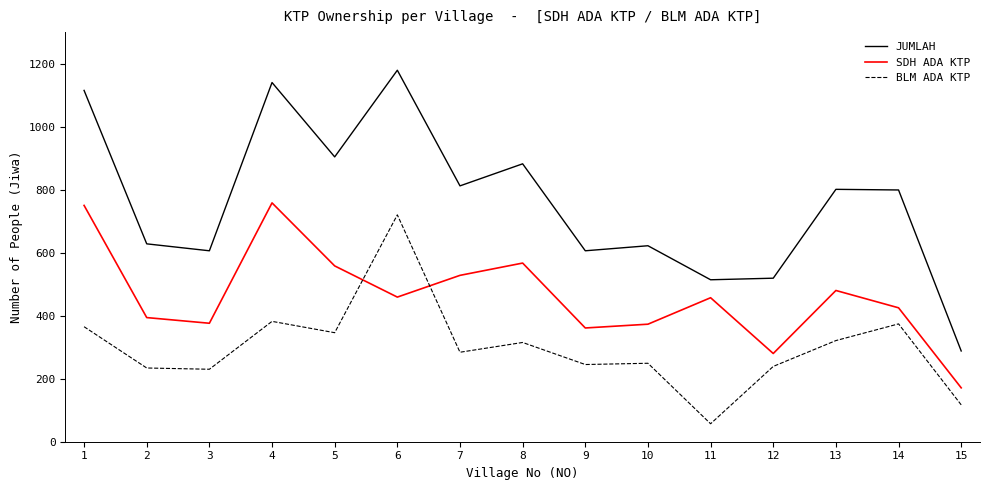

What is the maximum value shown in the chart?

1179